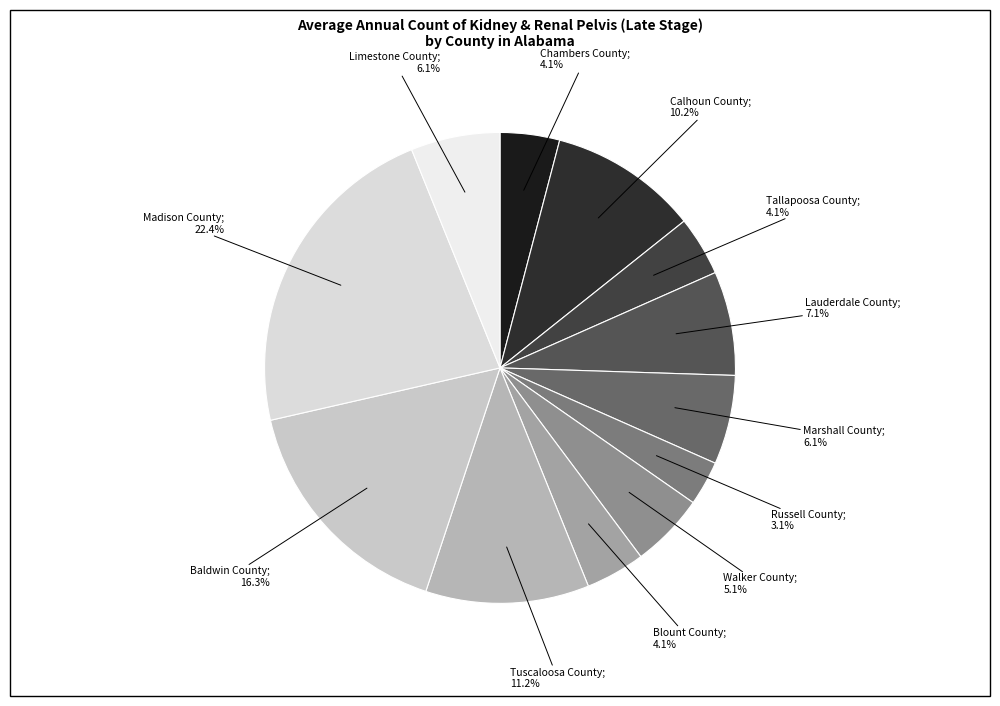

Which category has the biggest portion of the pie?

Madison County